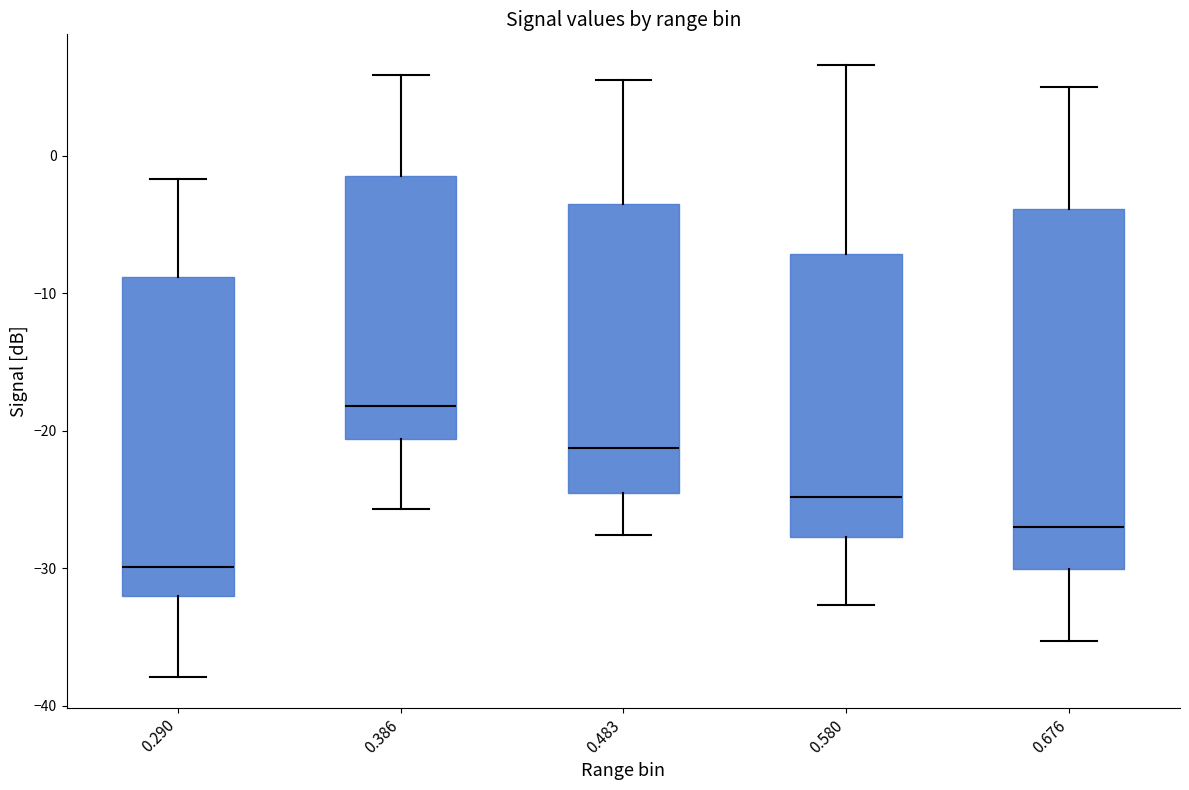

Reading left to right, transcribe this box plot: for each box, give where its median line is, the range the box spans, and where its two whiskers end, as read against the y-axis. The values are not printed on the chart, so give them approximately, as read against the axis.

0.290: median -30, box -32 to -9, whiskers -38 to -2
0.386: median -18, box -21 to -1, whiskers -26 to 6
0.483: median -21, box -25 to -3, whiskers -28 to 6
0.580: median -25, box -28 to -7, whiskers -33 to 7
0.676: median -27, box -30 to -4, whiskers -35 to 5